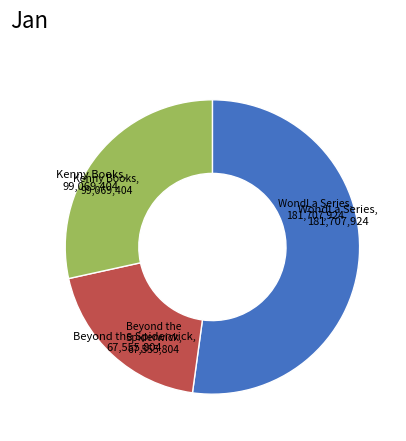

Does any single category account for the majority?

Yes